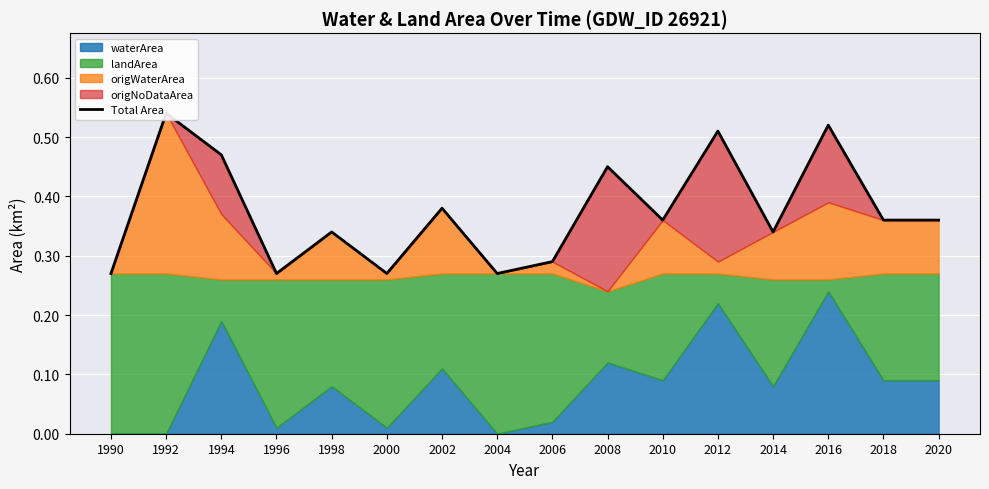

Reading right to left, what are all the values shown in this chart?

2020=0.4	2018=0.4	2016=0.5	2014=0.3	2012=0.5	2010=0.4	2008=0.4	2006=0.3	2004=0.3	2002=0.4	2000=0.3	1998=0.3	1996=0.3	1994=0.5	1992=0.5	1990=0.3